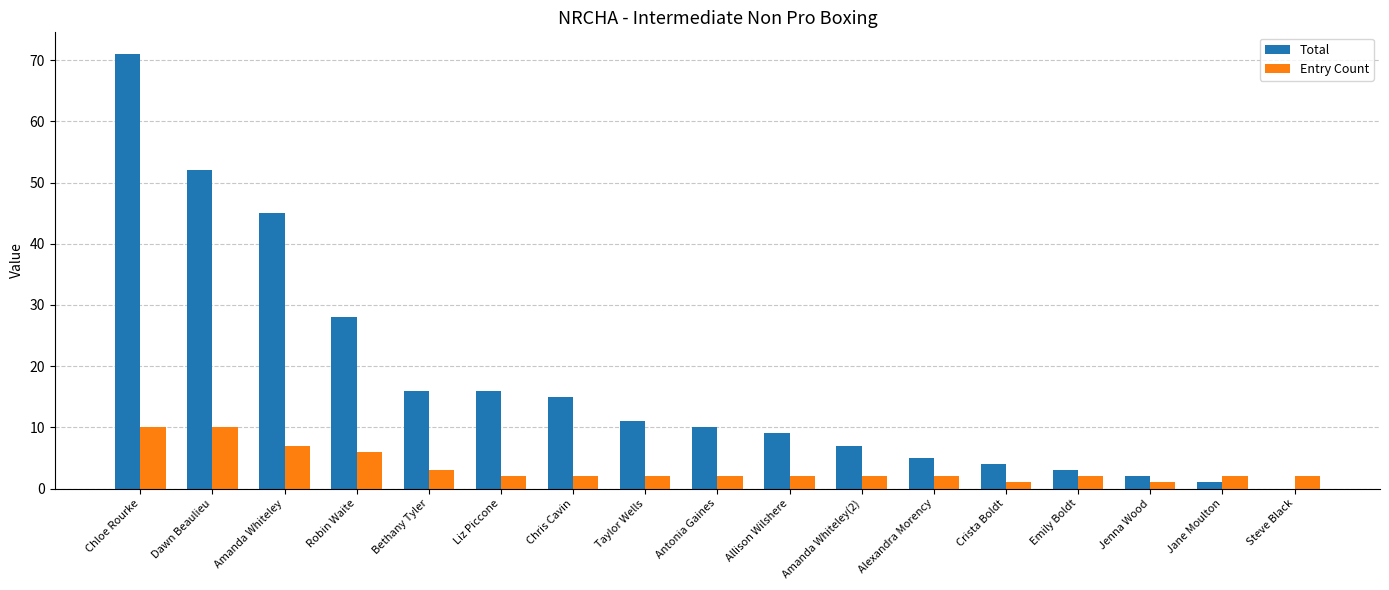

How many distinct data groups are displayed?

2